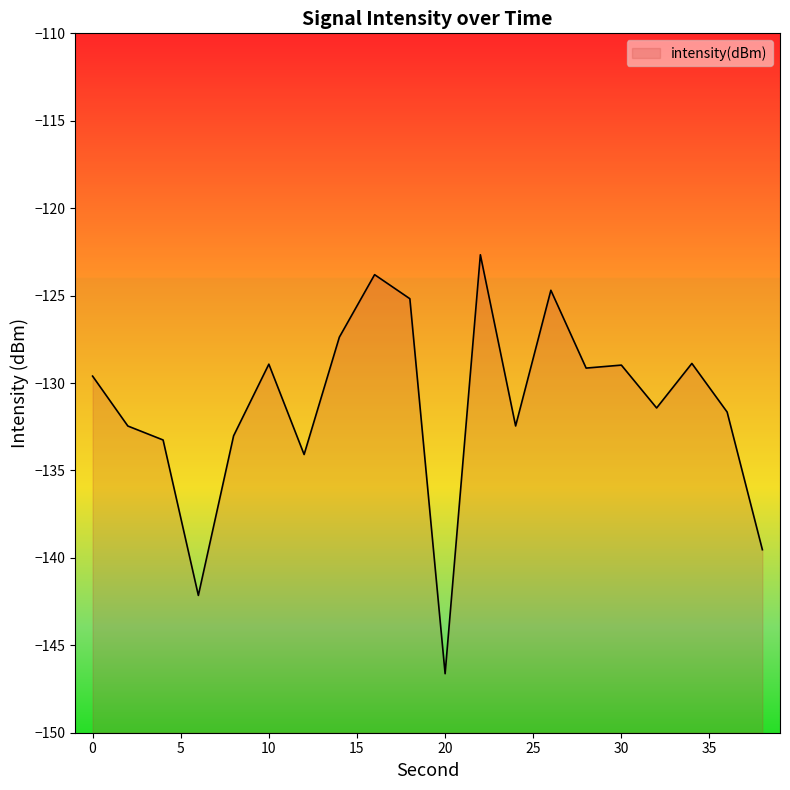

What is the greatest value displayed?

-122.7